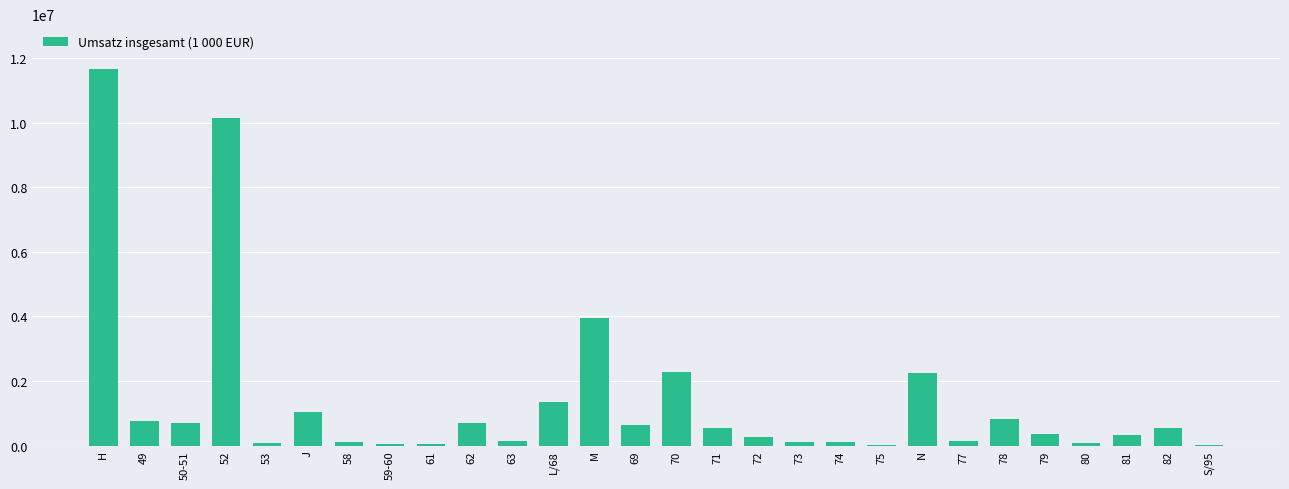

Approximately how many times larger is the value at 80 compared to 82?

0.1